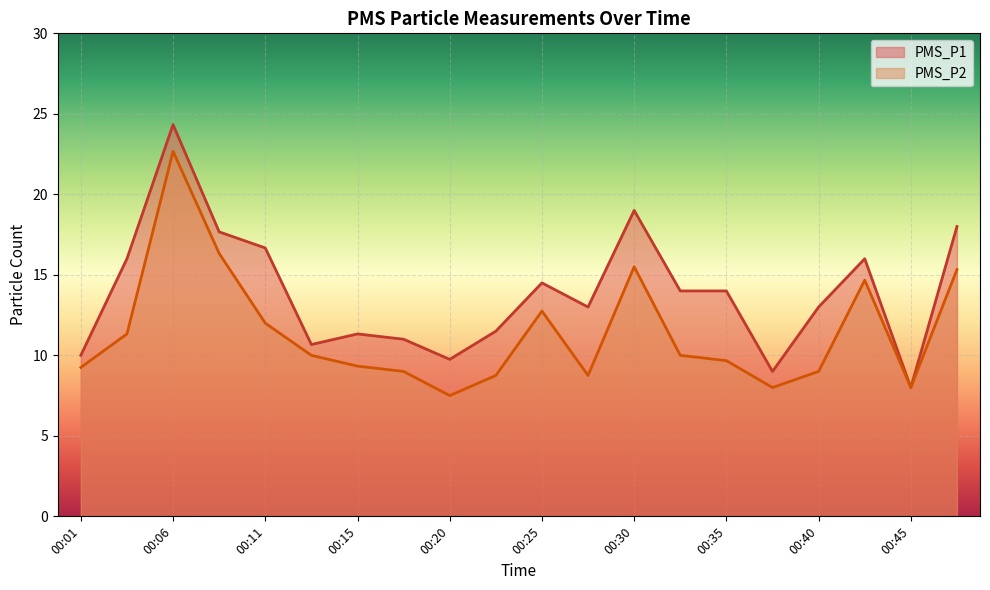

List the labels in order of PMS_P1 value, largest first.

00:06, 00:30, 00:47, 00:08, 00:11, 00:03, 00:42, 00:25, 00:33, 00:35, 00:28, 00:40, 00:23, 00:15, 00:18, 00:13, 00:01, 00:20, 00:37, 00:45